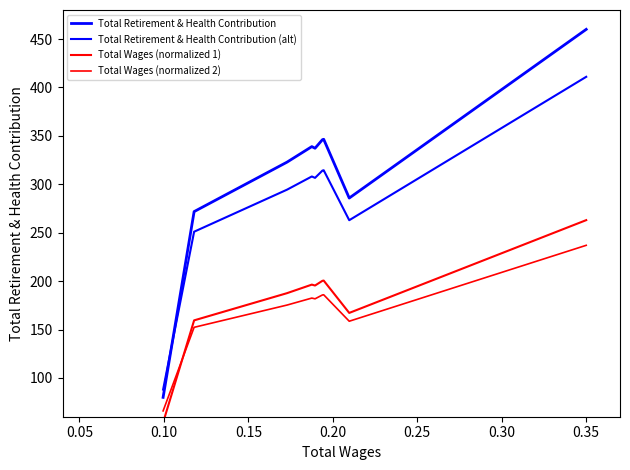

How many data points in Total Retirement & Health Contribution are less than 337?

4